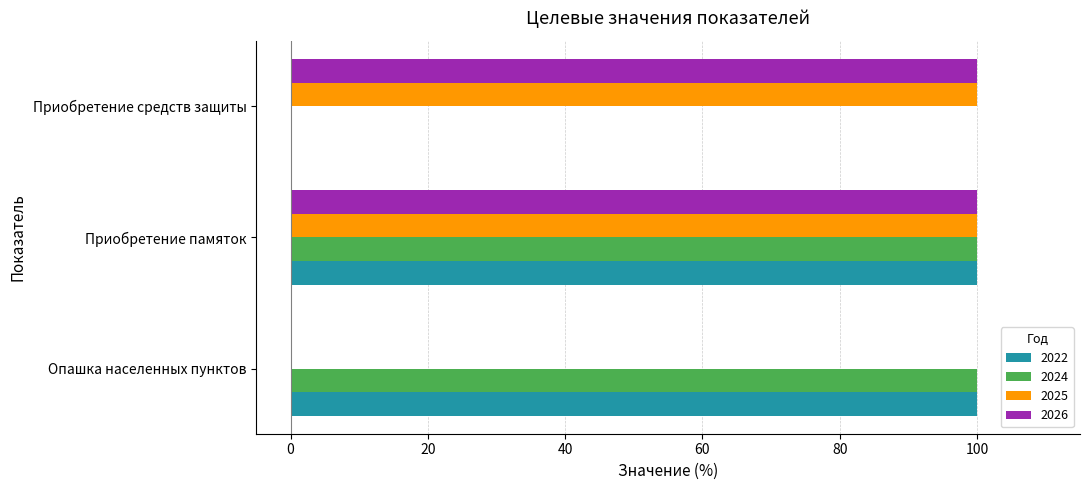

What is the total value across all series at Приобретение памяток?

400